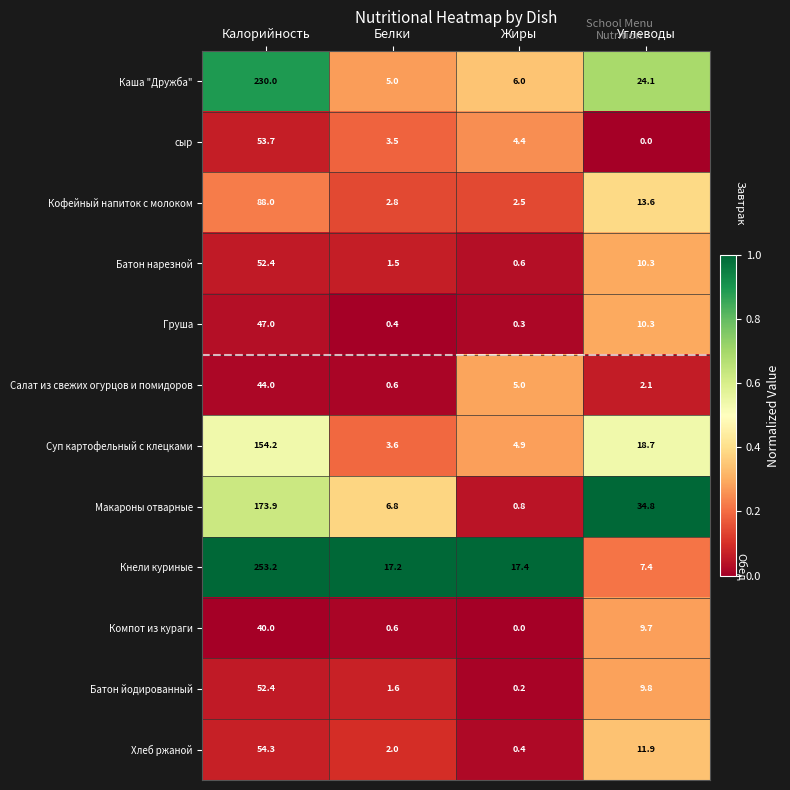

What is the difference between the highest and lowest values at Жиры?

17.4